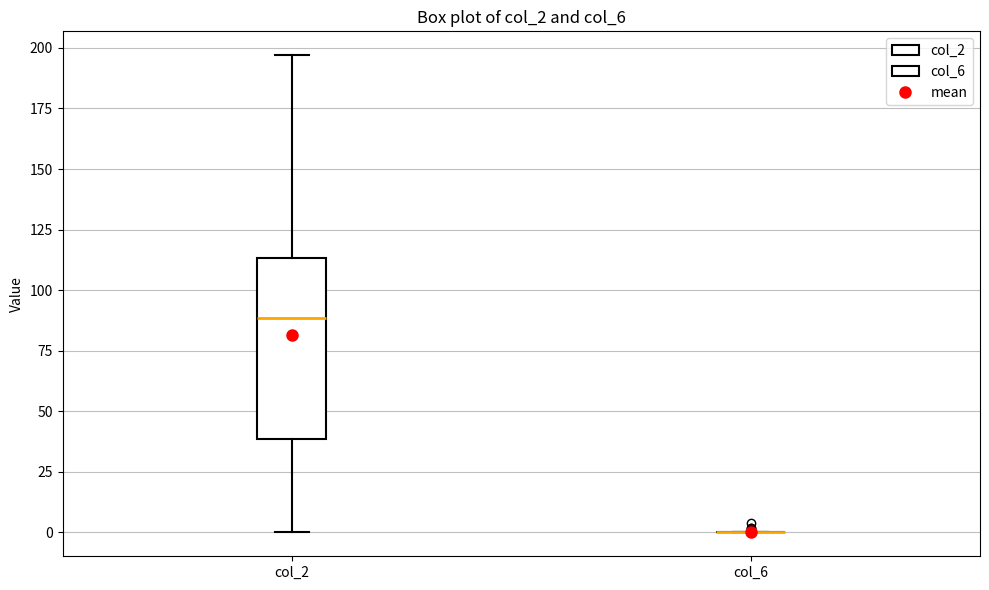

Where does the median line of the box for col_2 sit on the y-axis? The values are not printed on the chart, so give them approximately, as read against the axis.

90